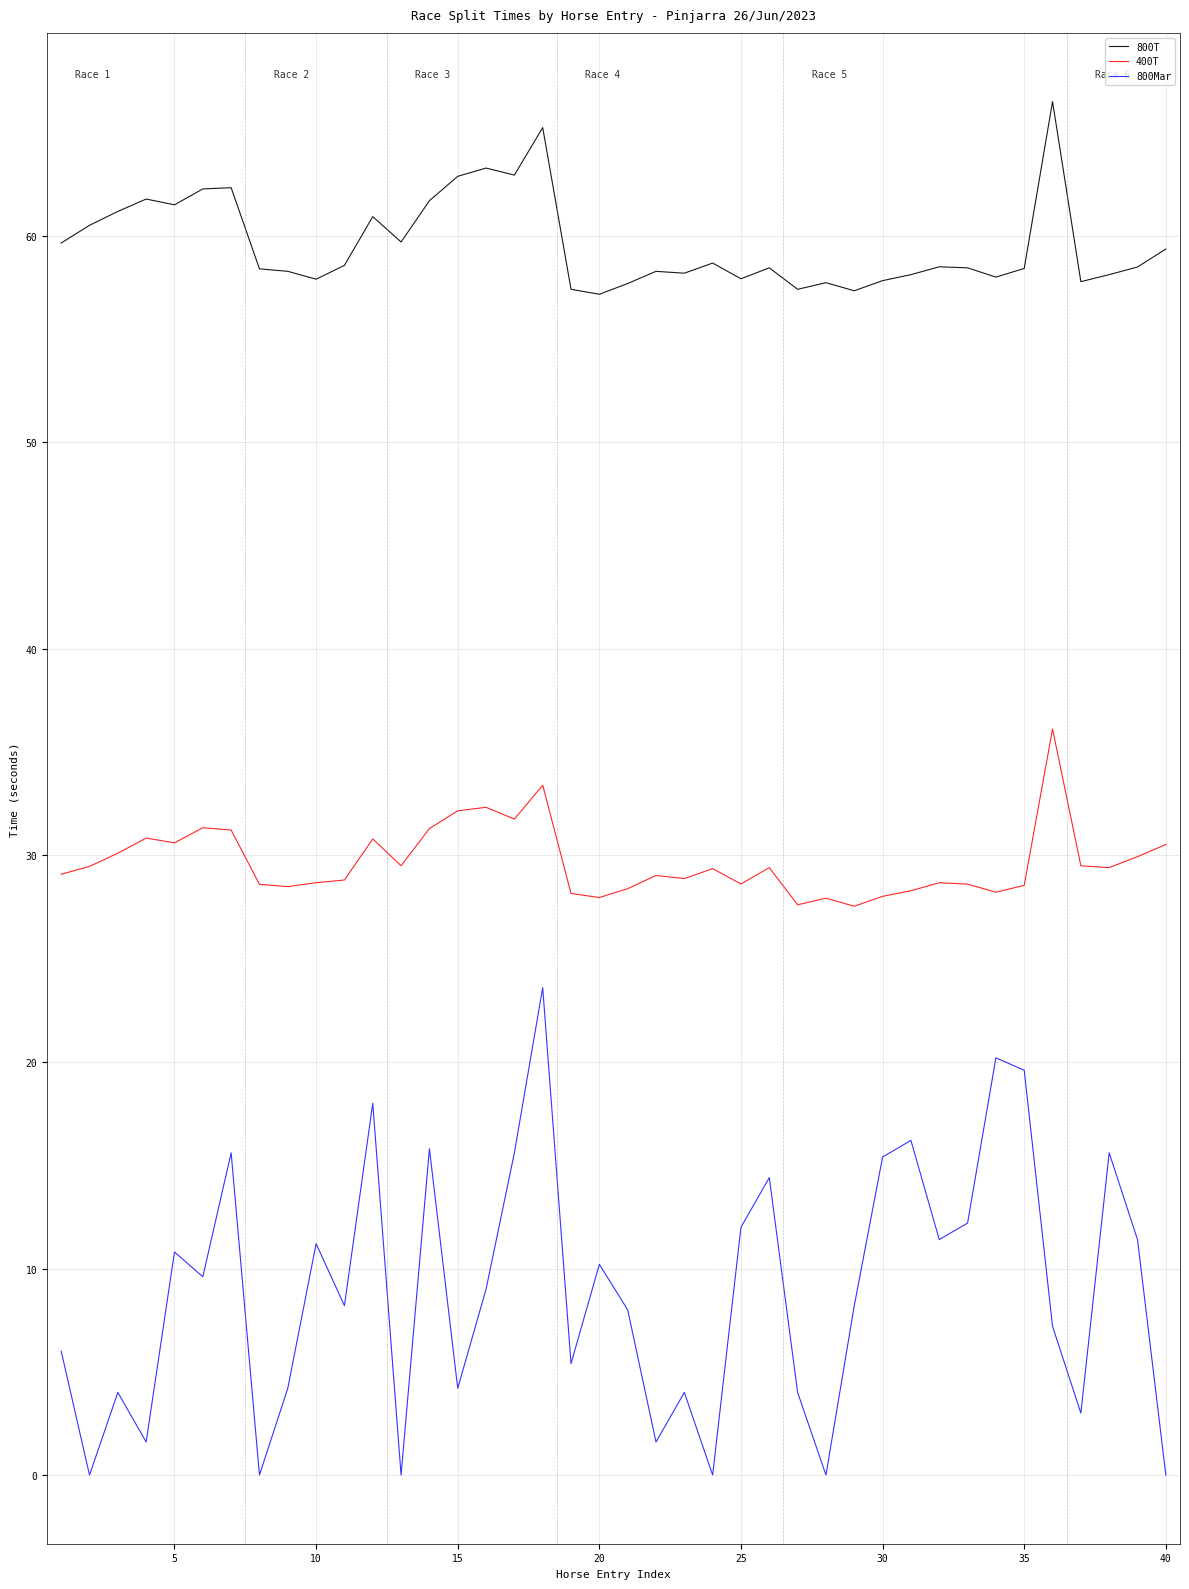

True or false: 800Mar and 400T intersect in this chart.

False